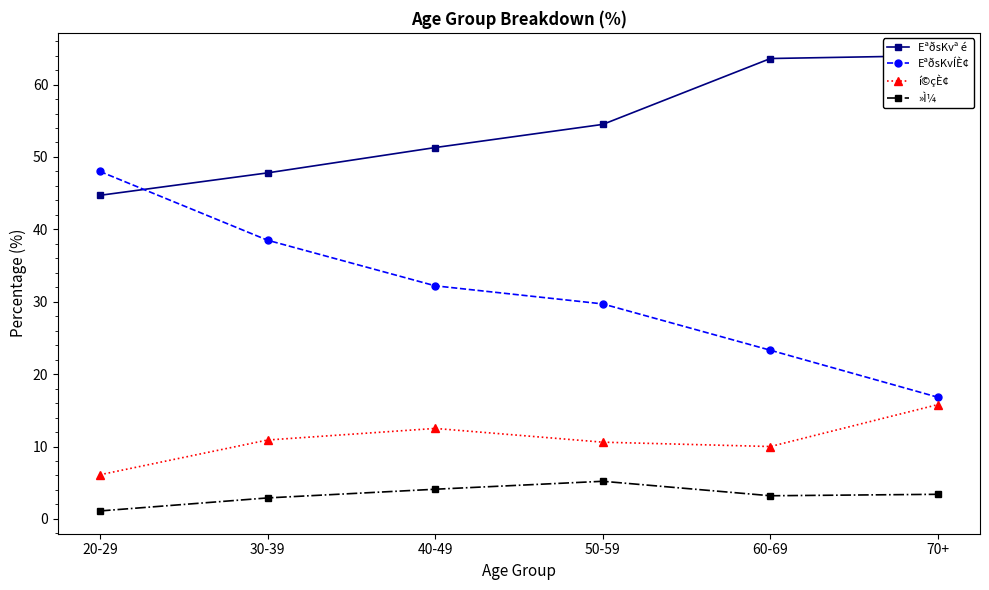

What is the highest value of the »Ì¼ series?

5.2